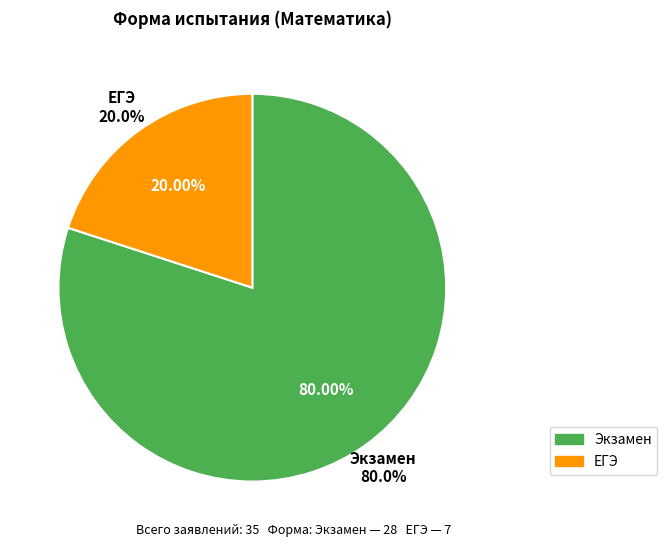

To the nearest percent, what is the combined percentage of Экзамен and ЕГЭ?

100%